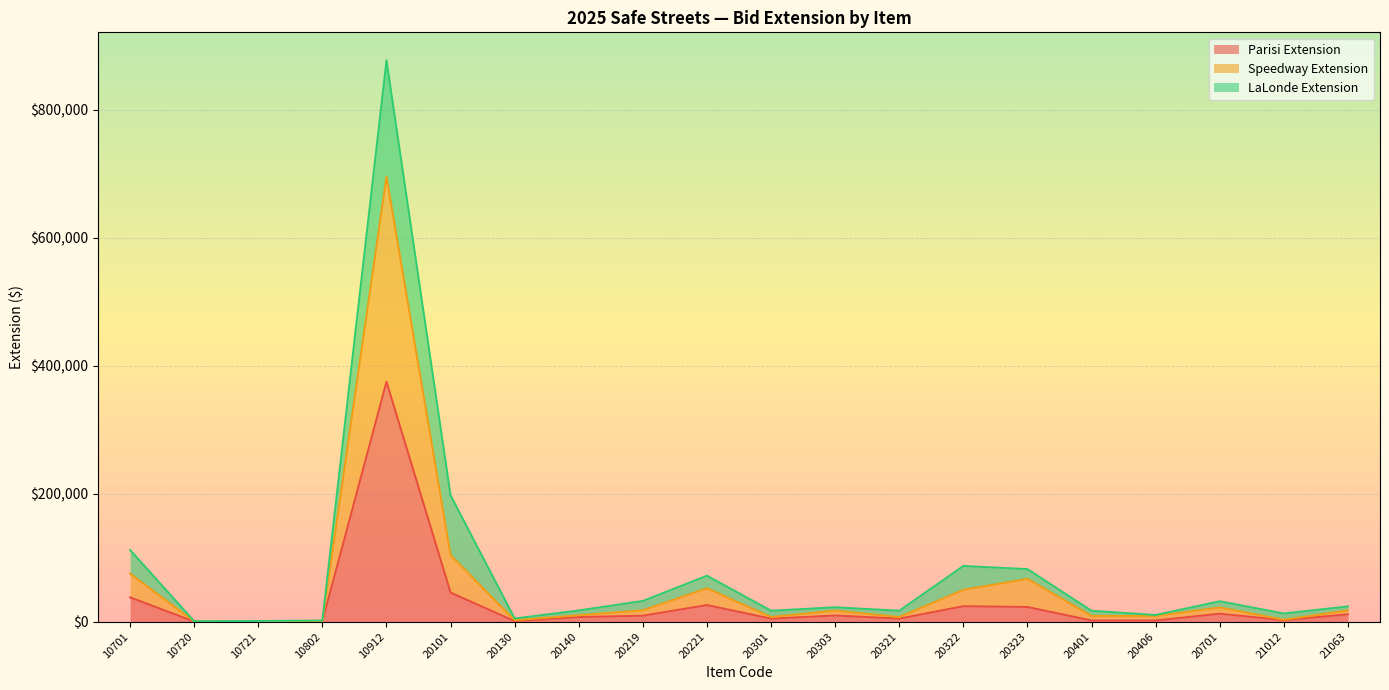

True or false: Speedway Extension and Parisi Extension intersect in this chart.

False